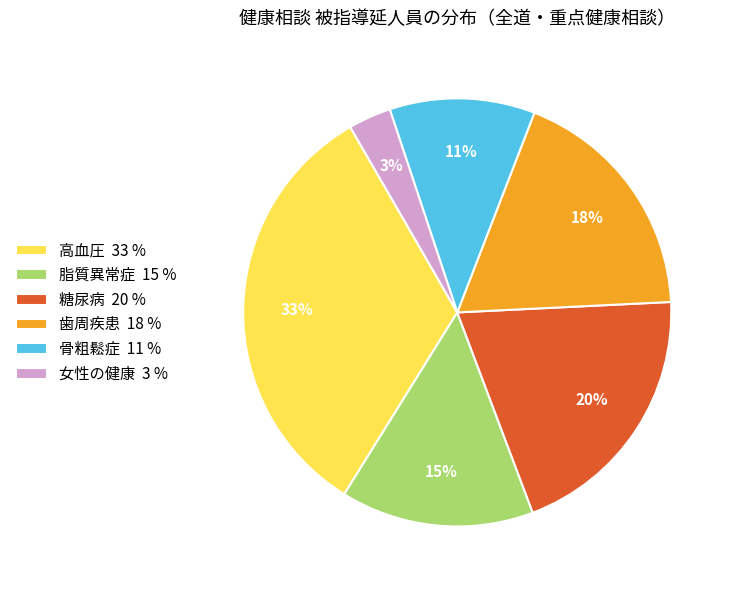

To the nearest percent, what is the average slice percentage?

17%